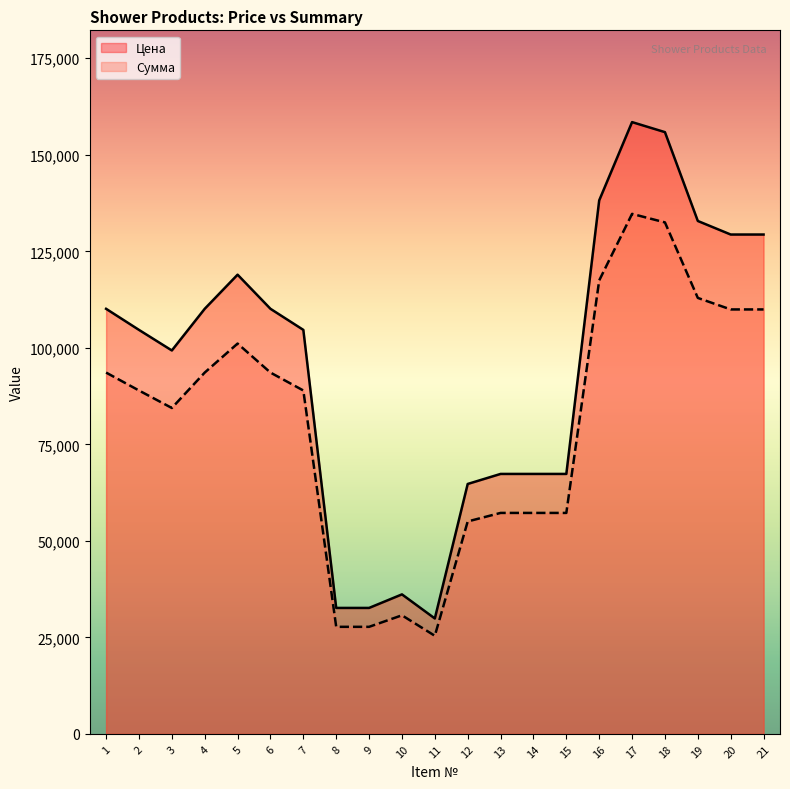

How many data points in Цена are above 104650?

10